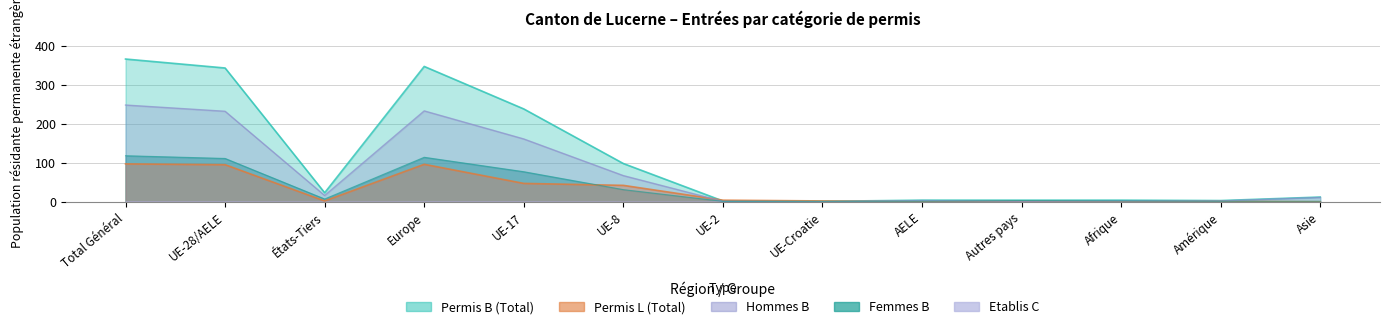

How many times do Hommes B and Permis L (Total) cross each other?

2